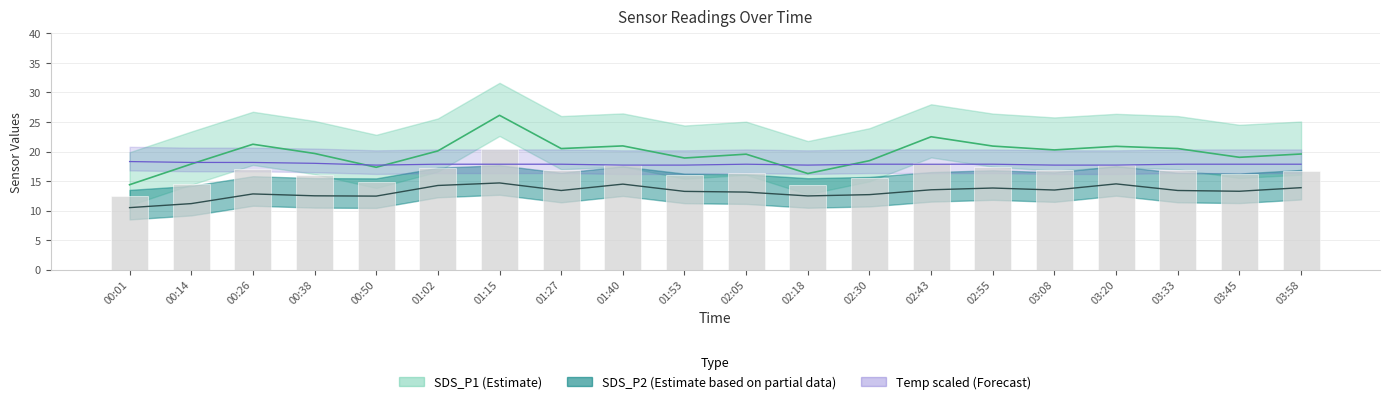

What is the total value across all series at 03:45?

50.1